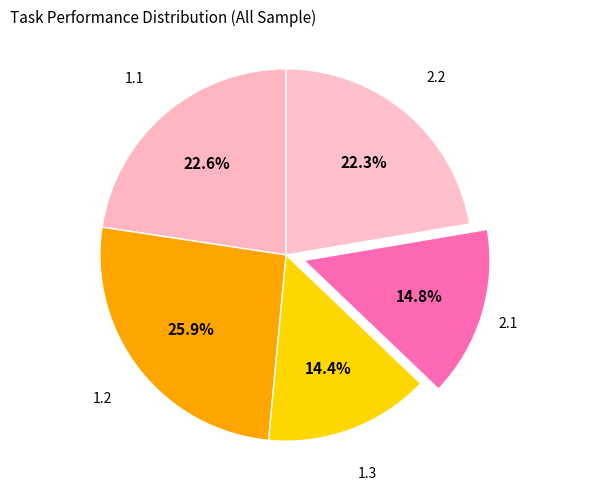

Rank the categories by value from highest to lowest.

1.2, 1.1, 2.2, 2.1, 1.3